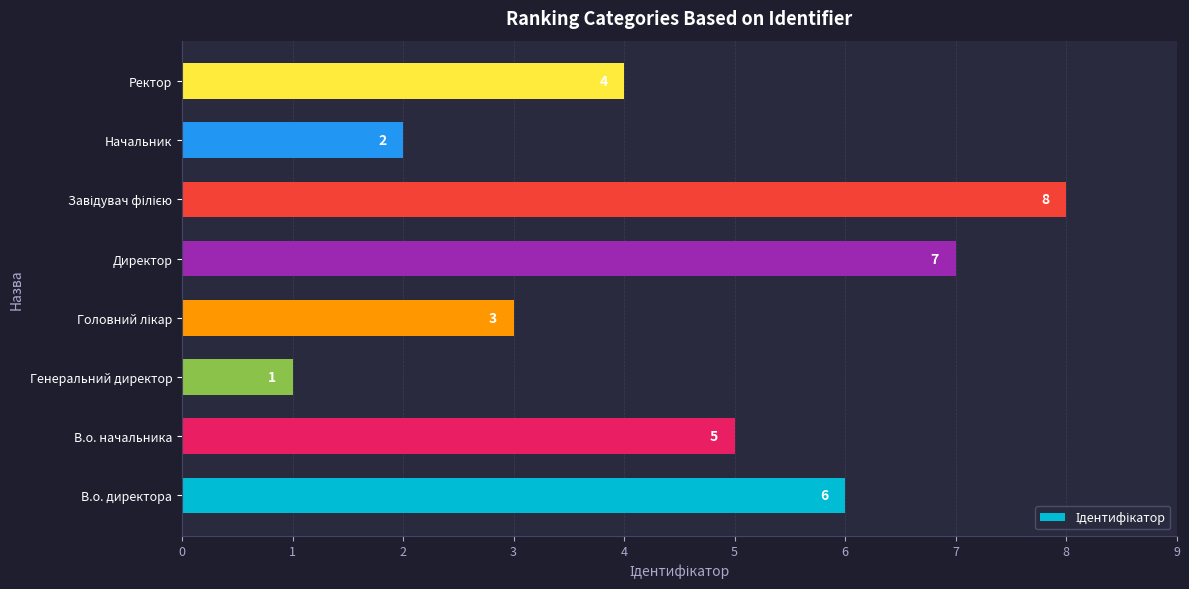

Reading bottom to top, list all the values displayed in this chart.

6	5	1	3	7	8	2	4